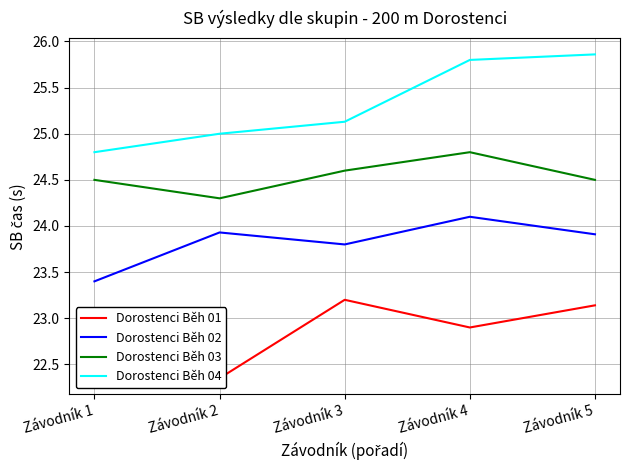

True or false: Dorostenci Běh 02 and Dorostenci Běh 01 cross at least once.

False